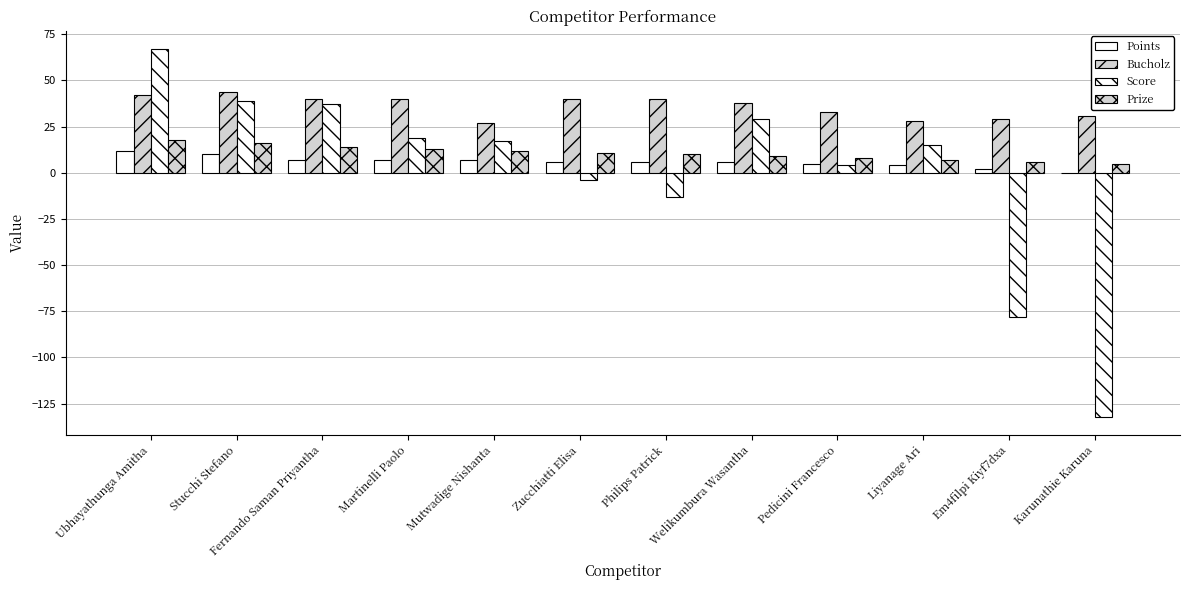

The Prize series shows 13 at Pedicini Francesco. True or false?

False